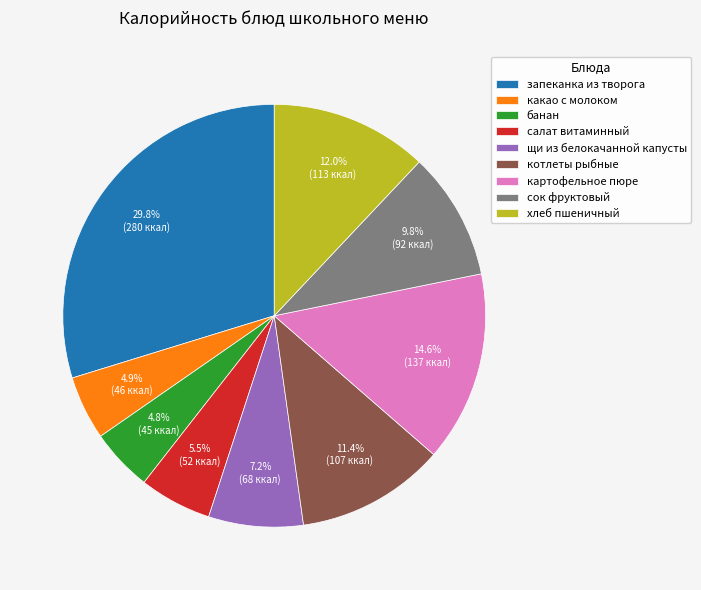

Does запеканка из творога represent more than half of the total?

No